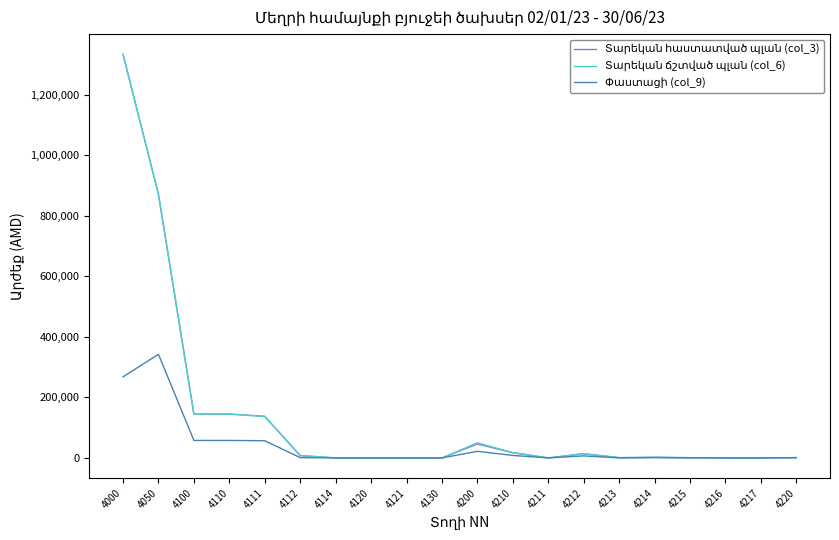

At which category is the sum across all series the highest?

4000